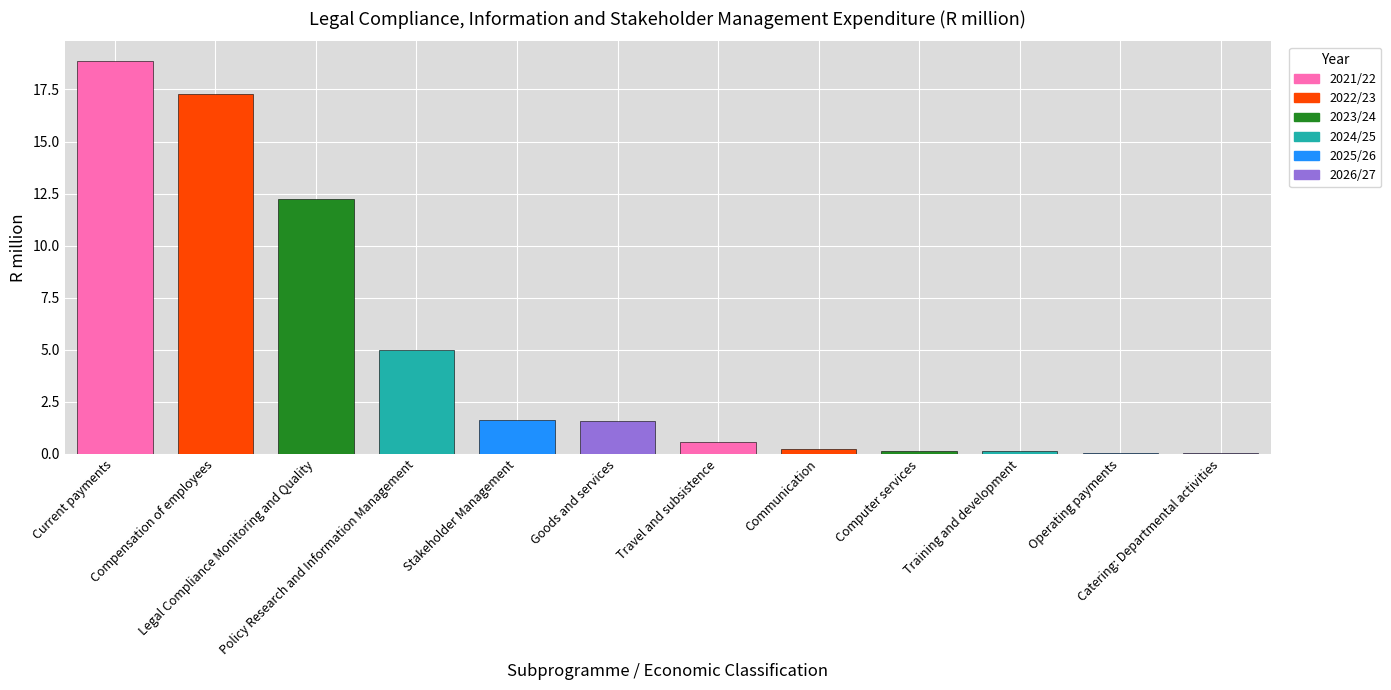

What is the maximum value shown in the chart?

18.9